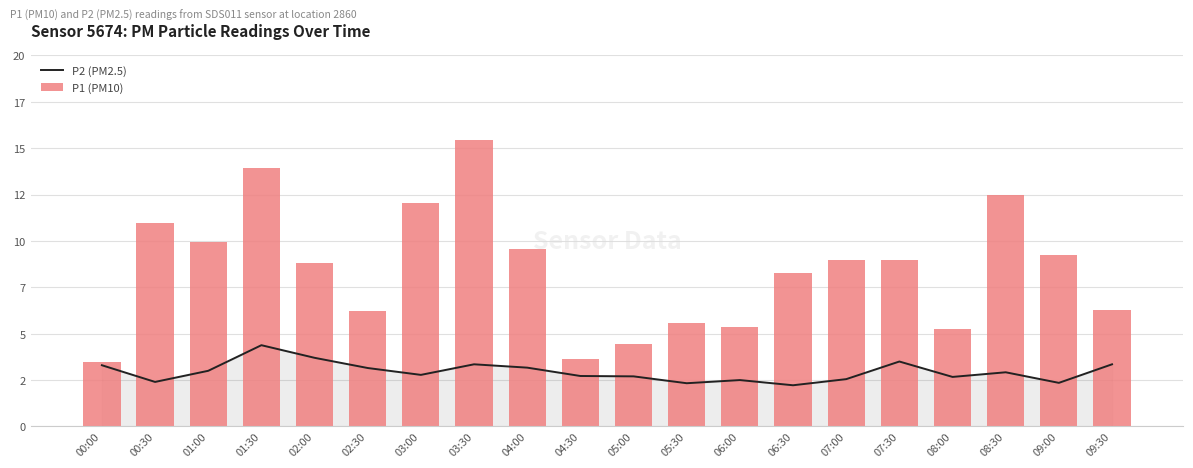

The value of P1 (PM10) at 00:30 is 16.4. True or false?

False